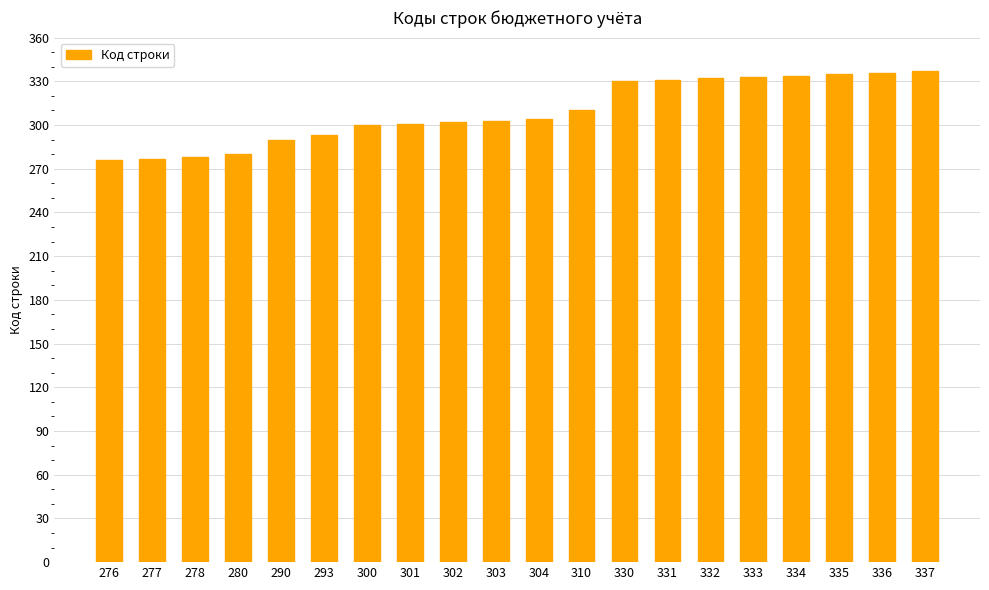

The value at 302 is 140. True or false?

False